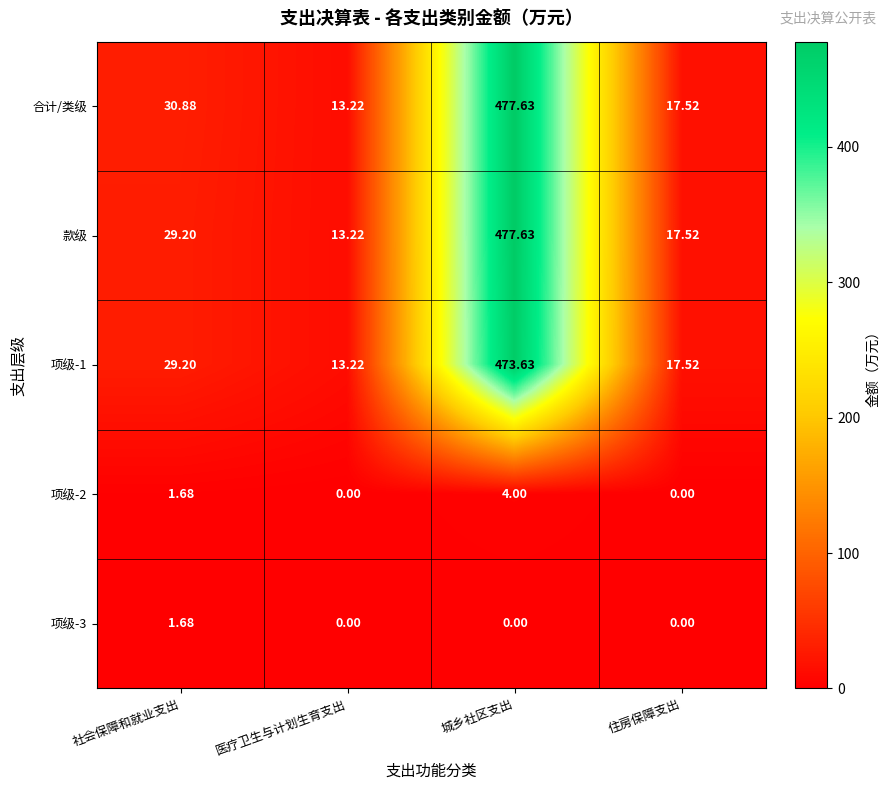

Which series has the largest total across all categories?

合计/类级